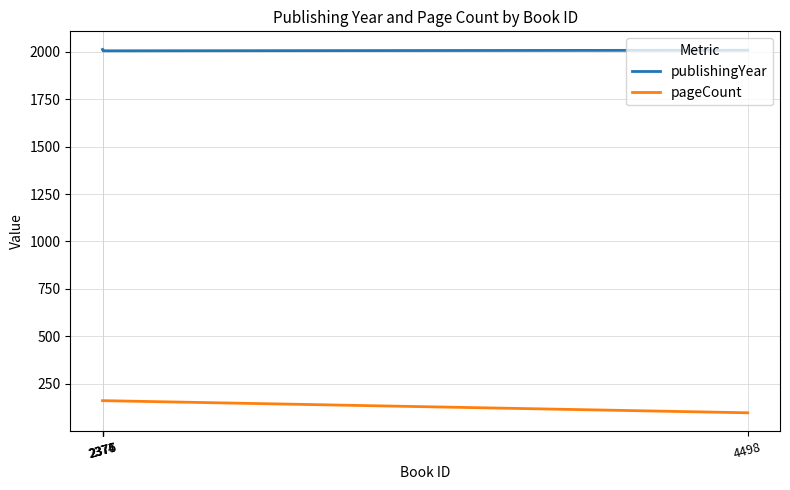

What is the average value of the publishingYear series?

2009